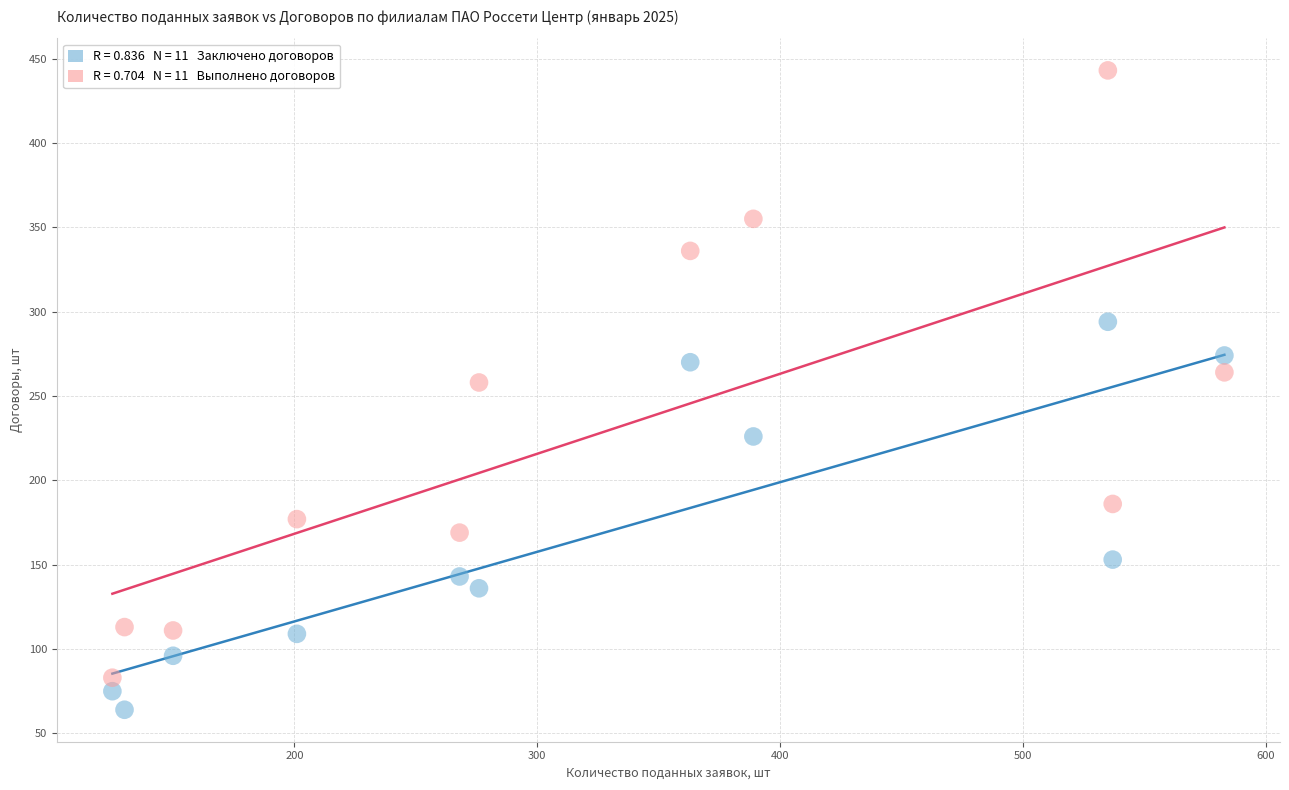

Across all series, what Y value is closest to 253?

258